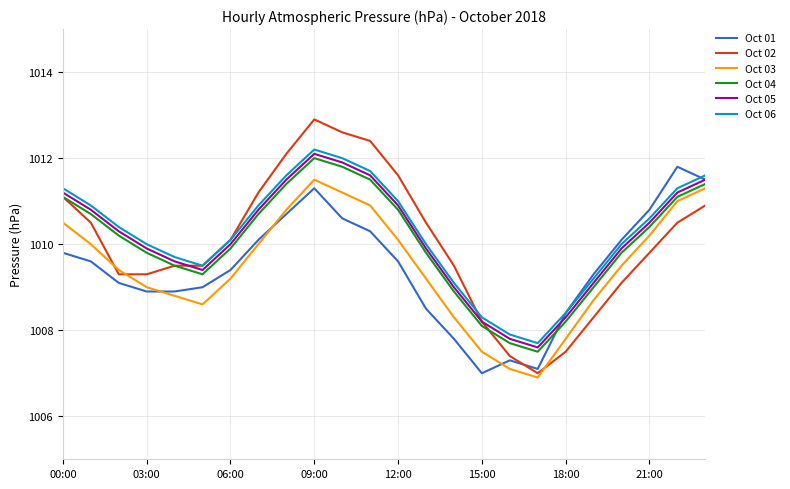

What is the greatest value displayed?

1012.9